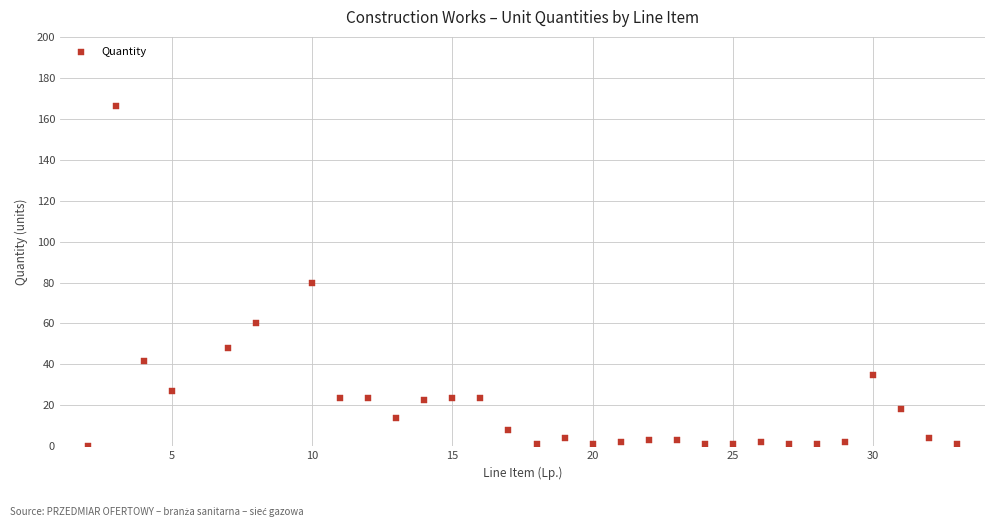

What is the range of Y values (max minus min)?

165.9